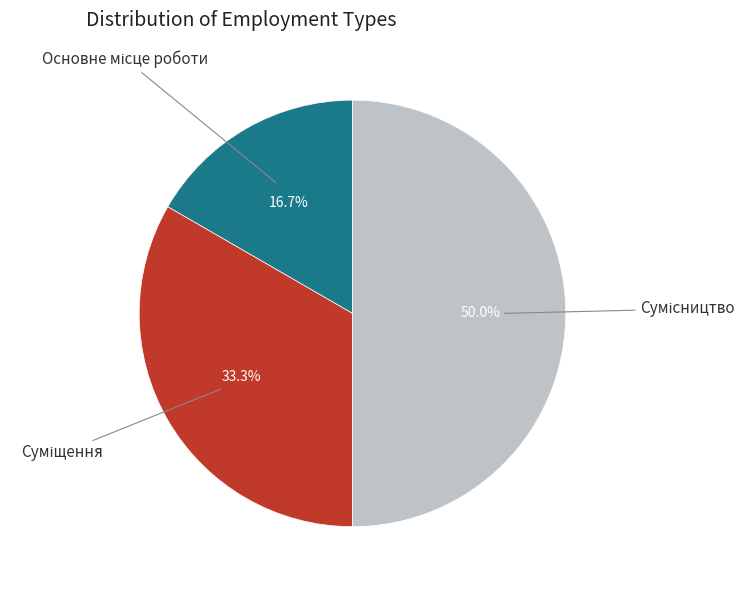

Which category has the biggest portion of the pie?

Сумісництво